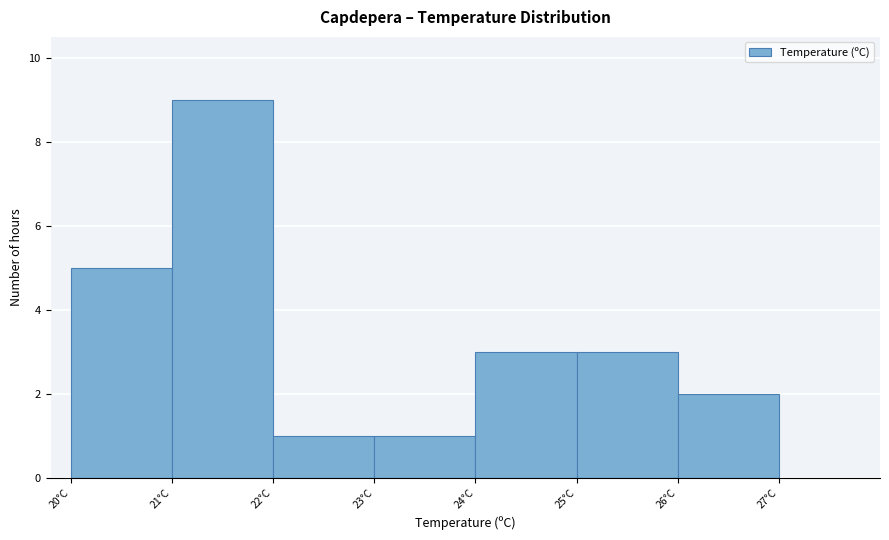

Reading left to right, list every bar in this chart as the range it spans on the x-axis followed by its height. The values are not printed on the chart, so give them approximately, as read against the axis.

20 to 21: 5
21 to 22: 9
22 to 23: 1
23 to 24: 1
24 to 25: 3
25 to 26: 3
26 to 27: 2